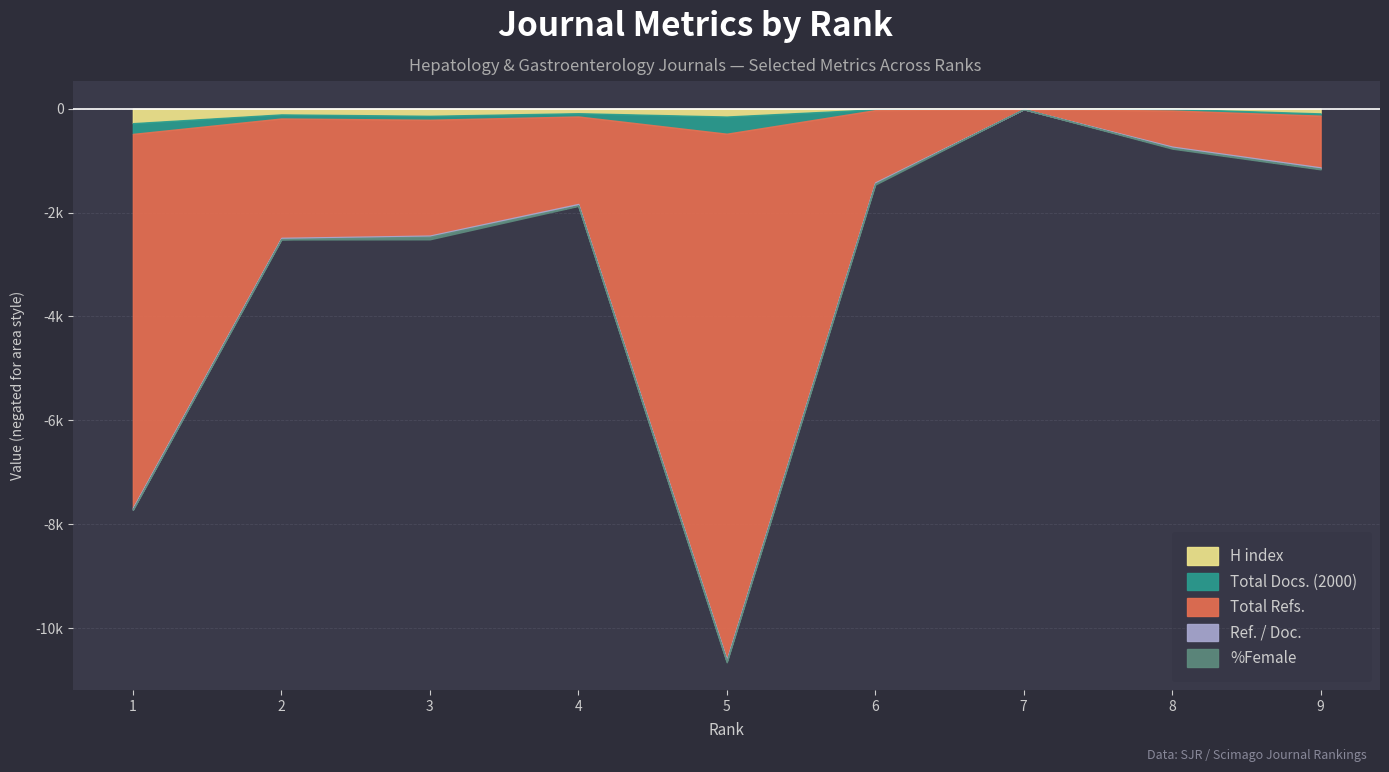

True or false: Total Refs. has a value of 696 at 8.

True